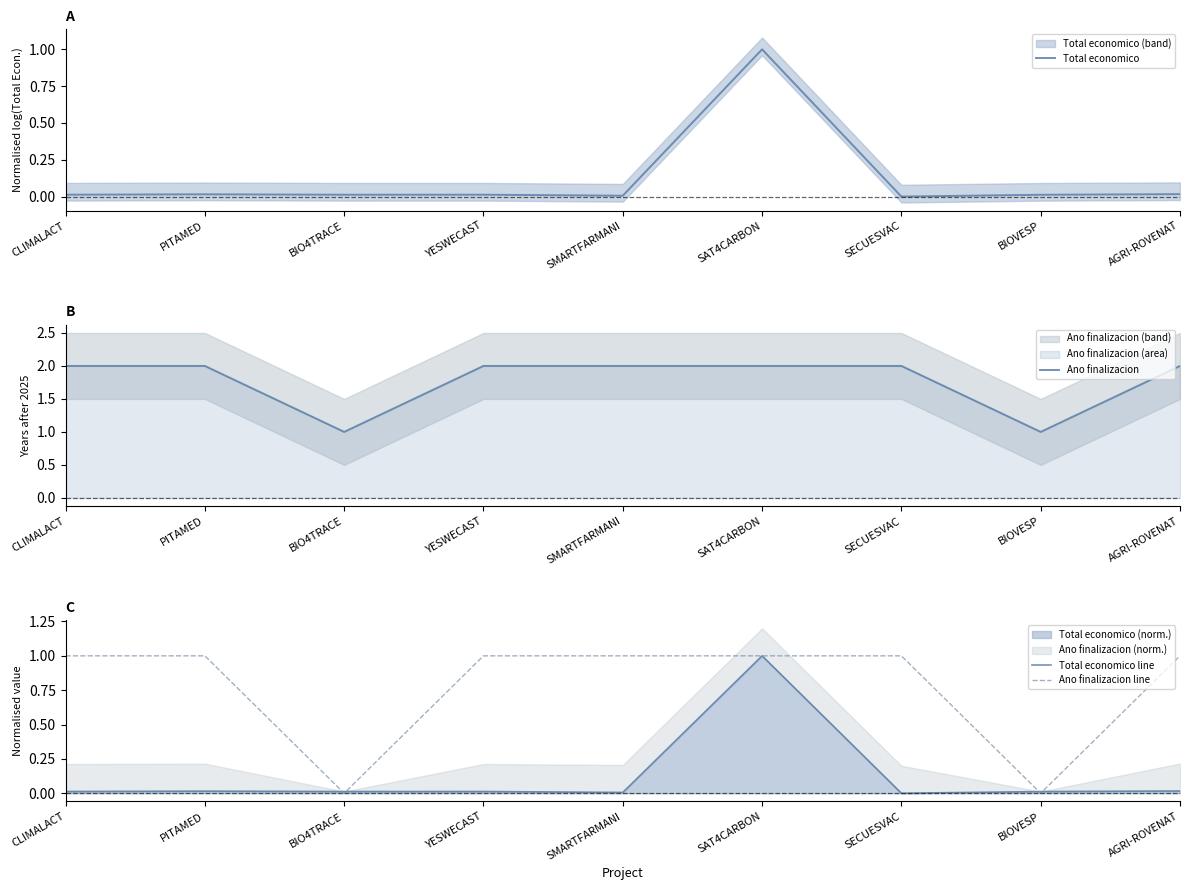

Where is Ano finalizacion nearest to the value 1?

BIO4TRACE